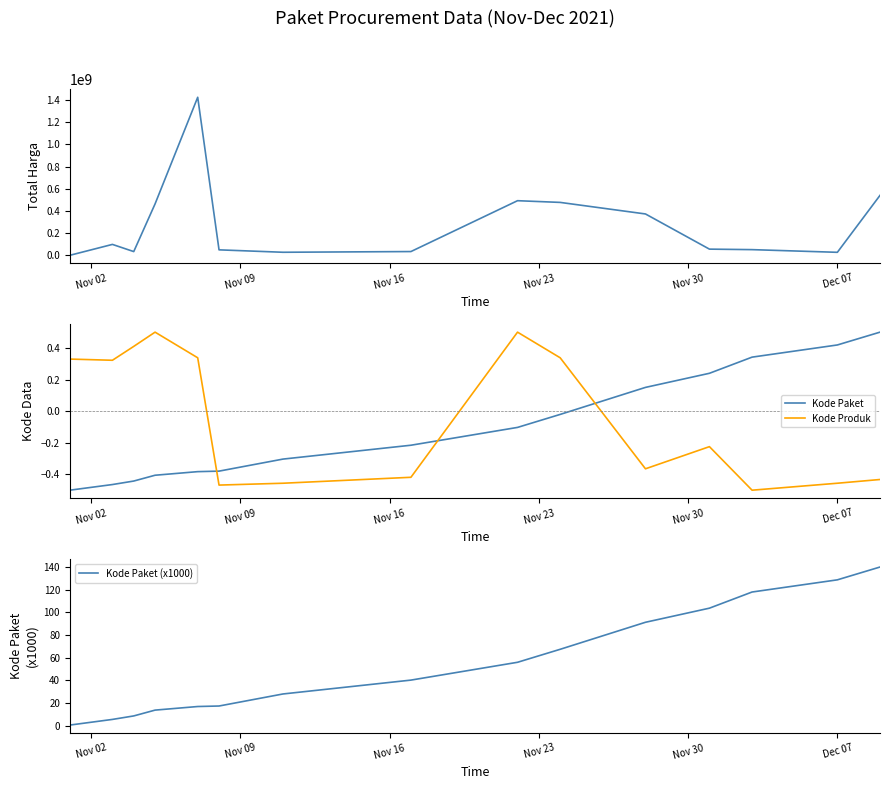

True or false: Kode Produk and Kode Paket (x1000) intersect in this chart.

False